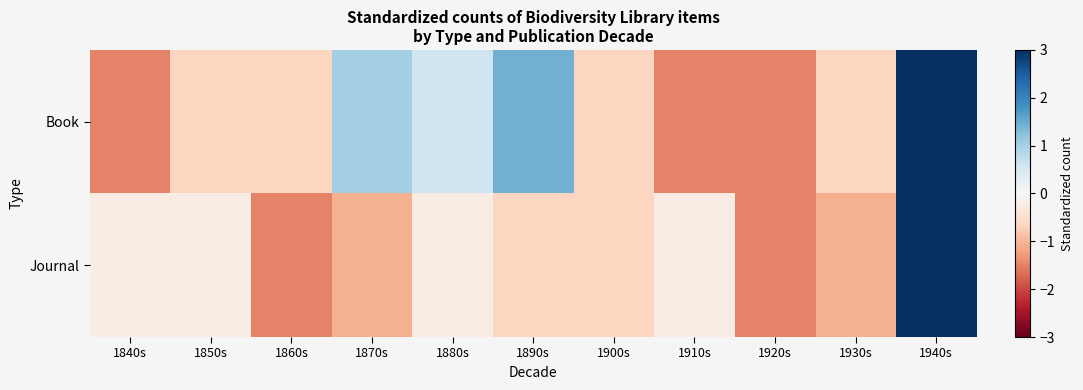

At 1840s, list the series in order from smallest to largest.

Book, Journal